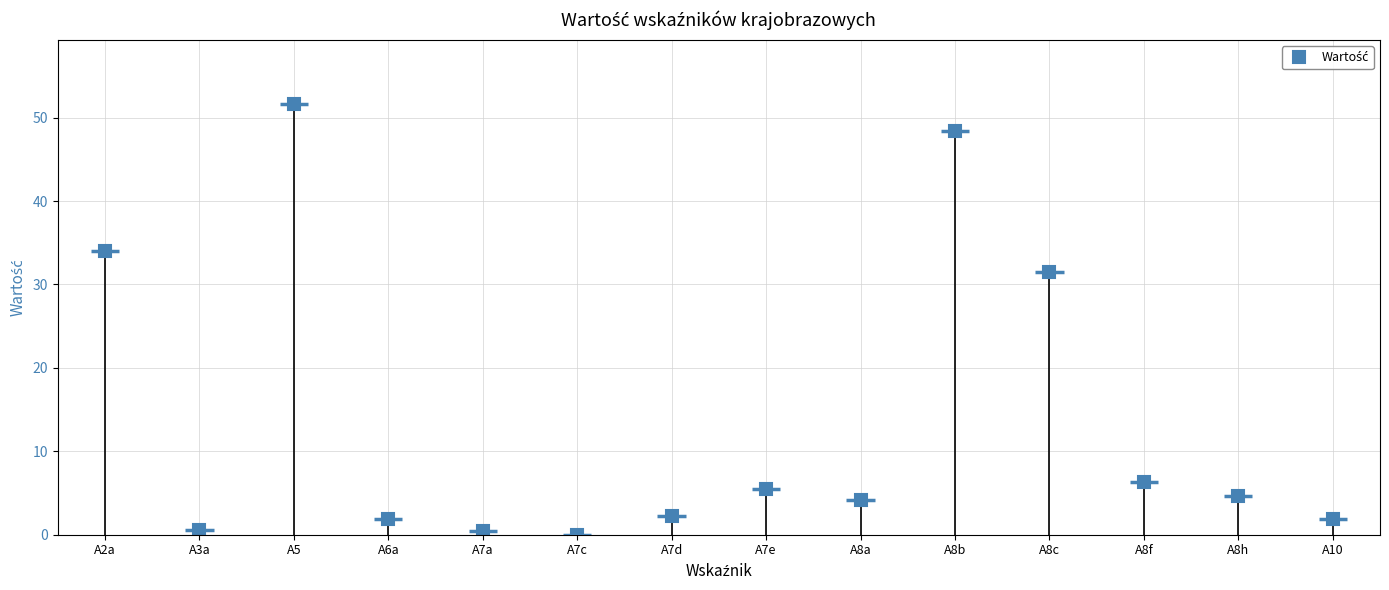

What is the maximum value shown in the chart?

51.6